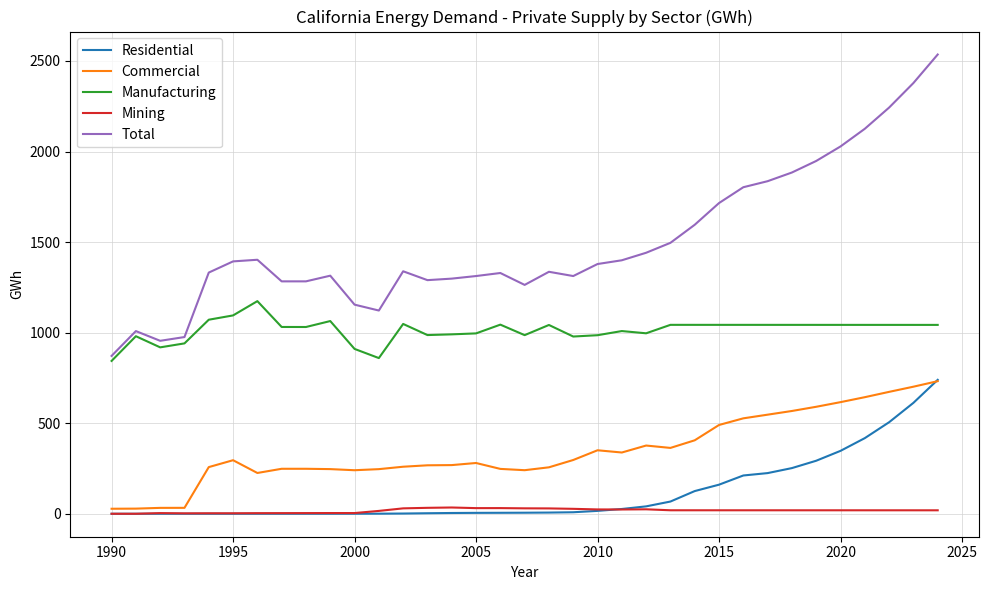

True or false: Commercial and Manufacturing intersect in this chart.

False